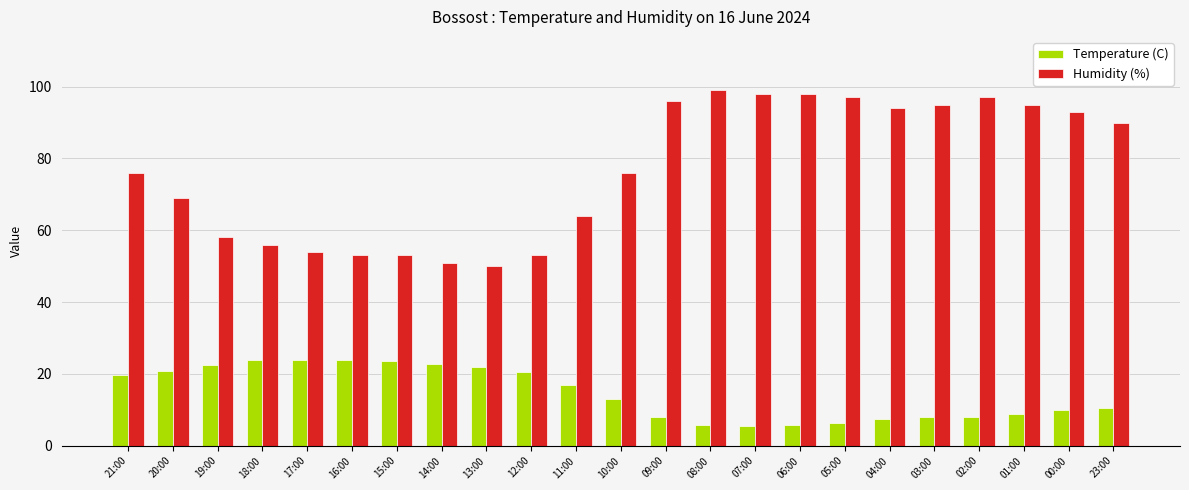

What is the average value of the Humidity (%) series?

76.7